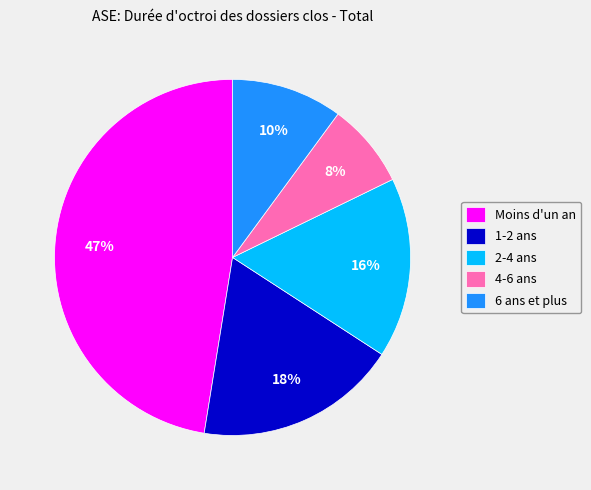

Count the number of slices in the pie.

5